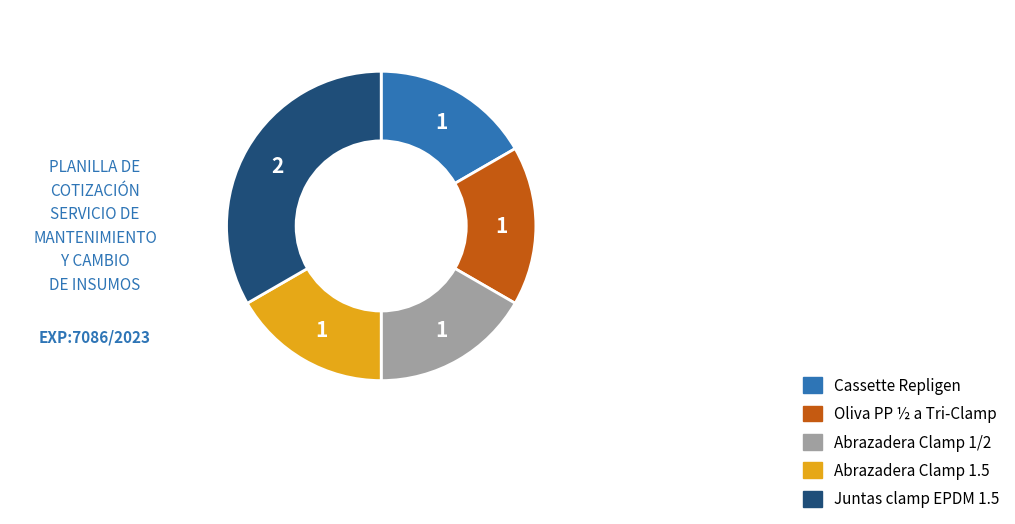

How many slices are in this pie chart?

5